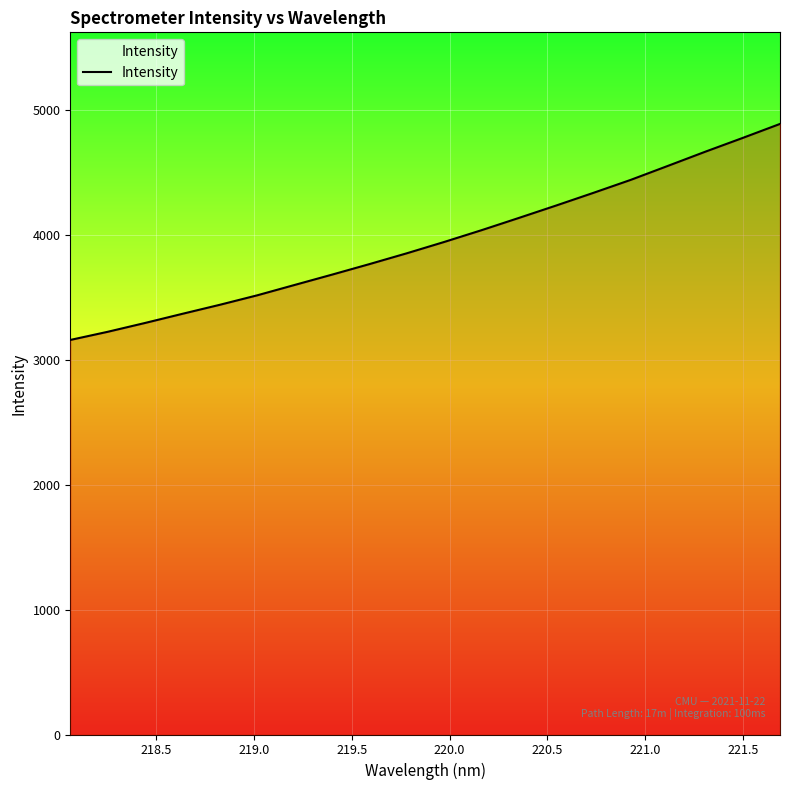

What is the minimum value shown in the chart?

3158.3